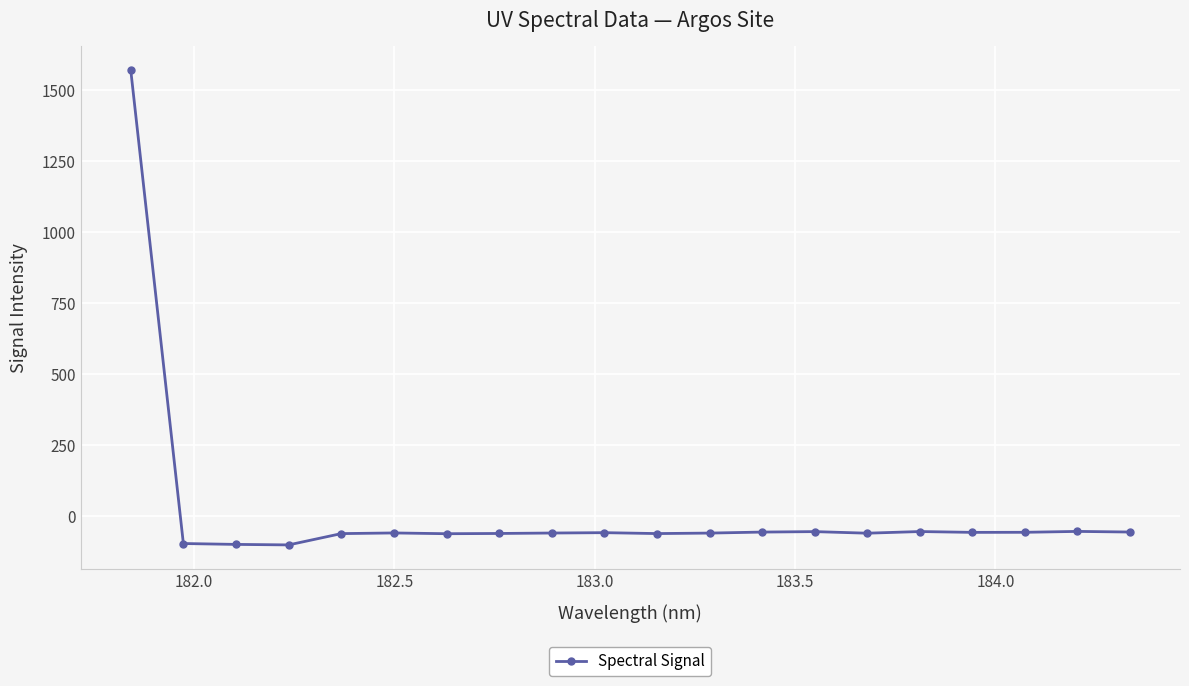

What is the minimum value shown in the chart?

-100.3